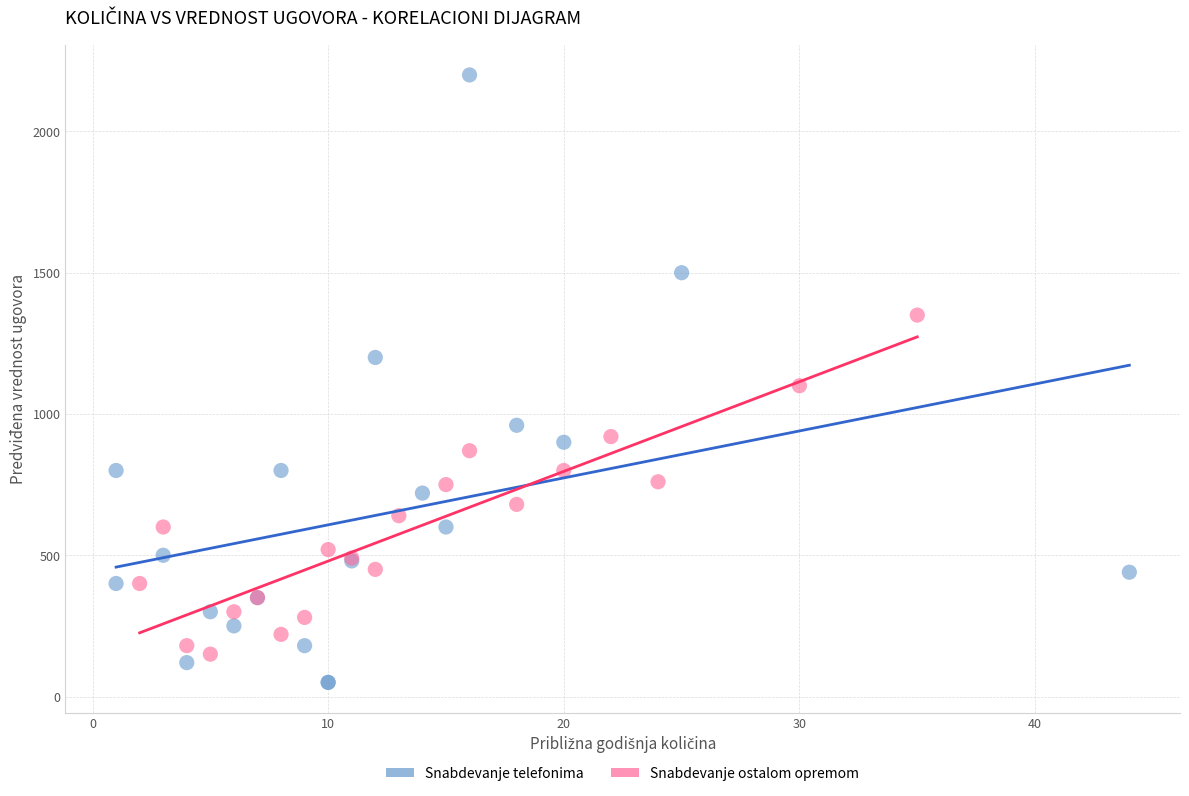

Which series reaches the maximum Y coordinate?

Snabdevanje telefonima